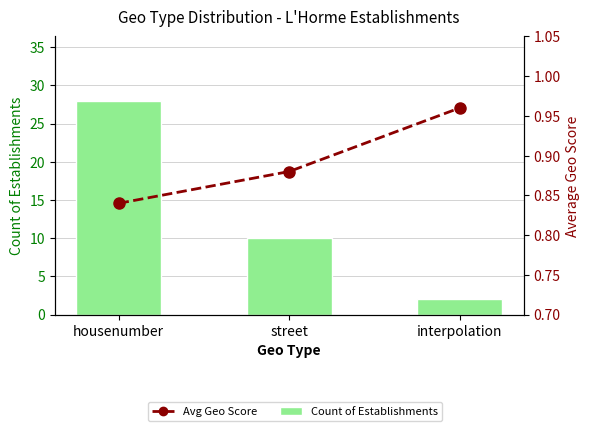

True or false: Avg Geo Score has a value of 1.0 at interpolation.

True